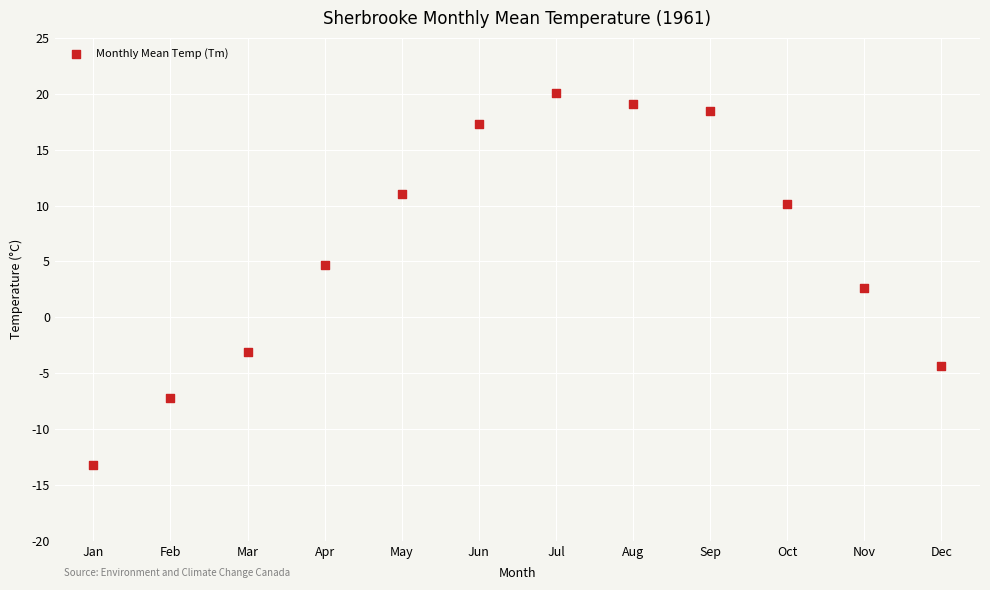

What is the range of Y values (max minus min)?

33.3